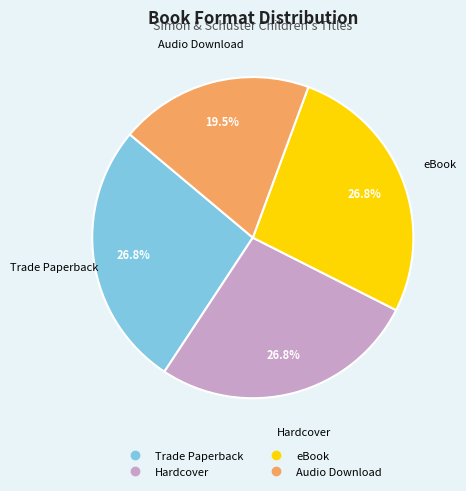

Is it true that Hardcover is 27% of the pie?

True